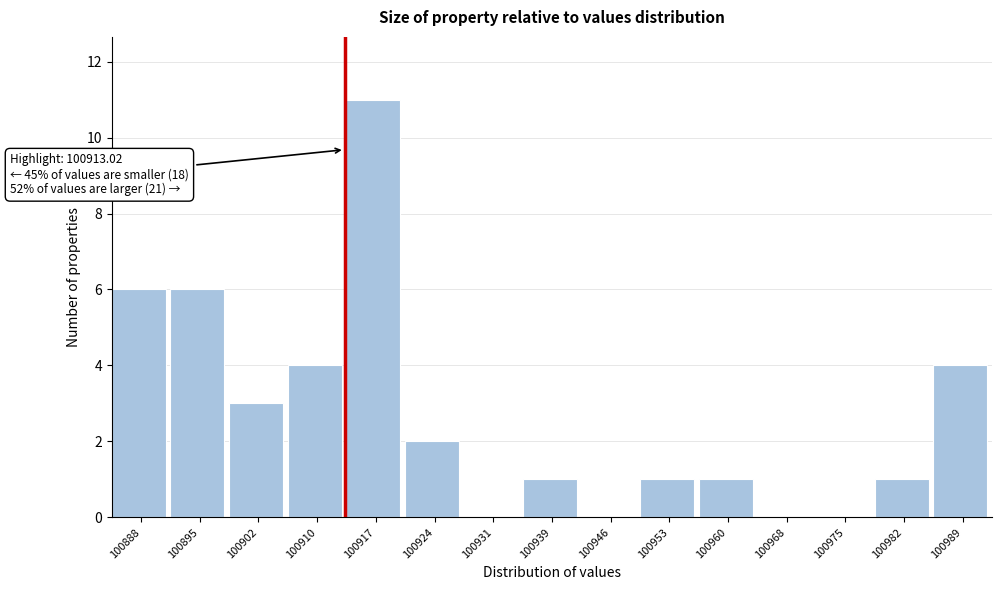

Which range on the x-axis has the tallest bar?

100913 to 100921